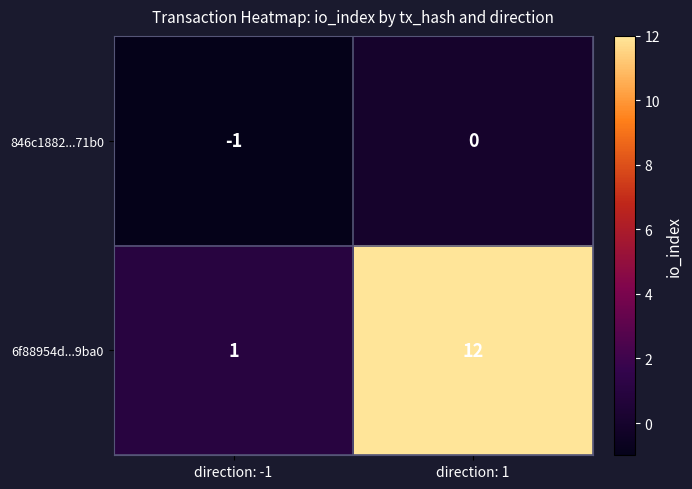

Which series changed the most between direction: -1 and direction: 1?

6f88954d...9ba0